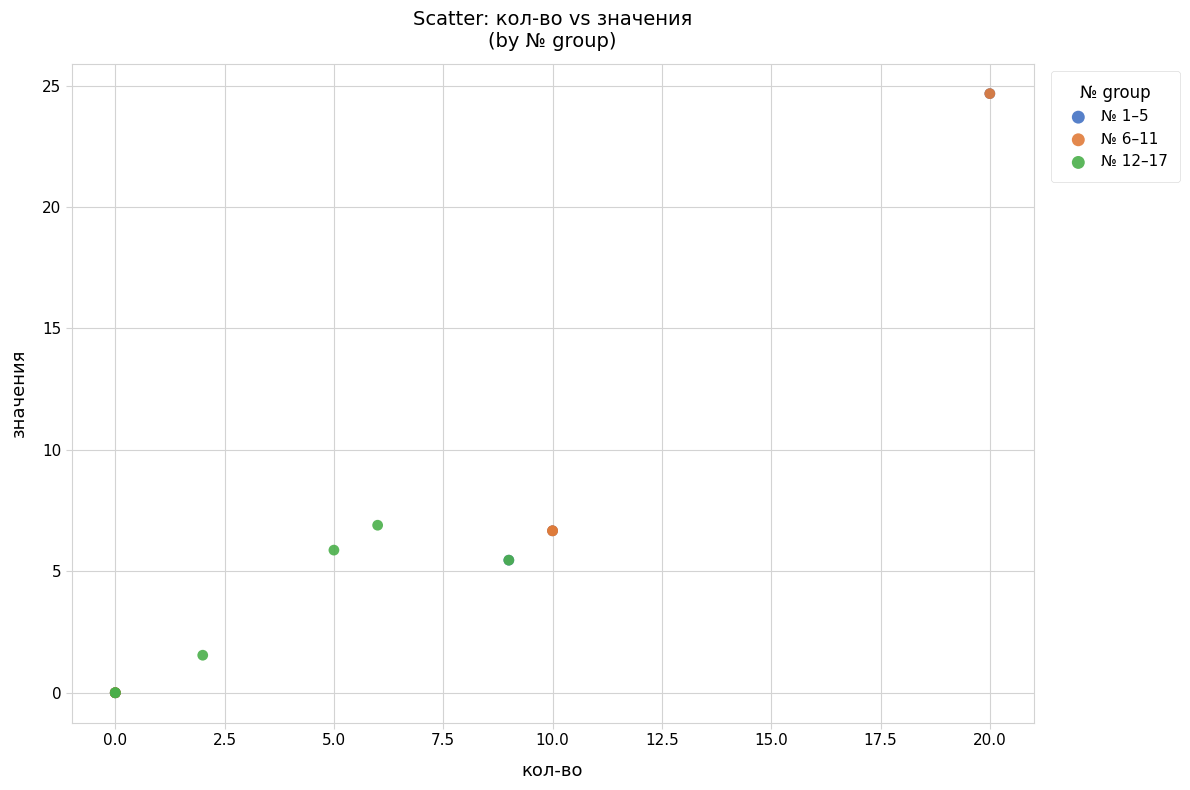

What are all the series names shown in the legend?

№ 1–5, № 6–11, № 12–17